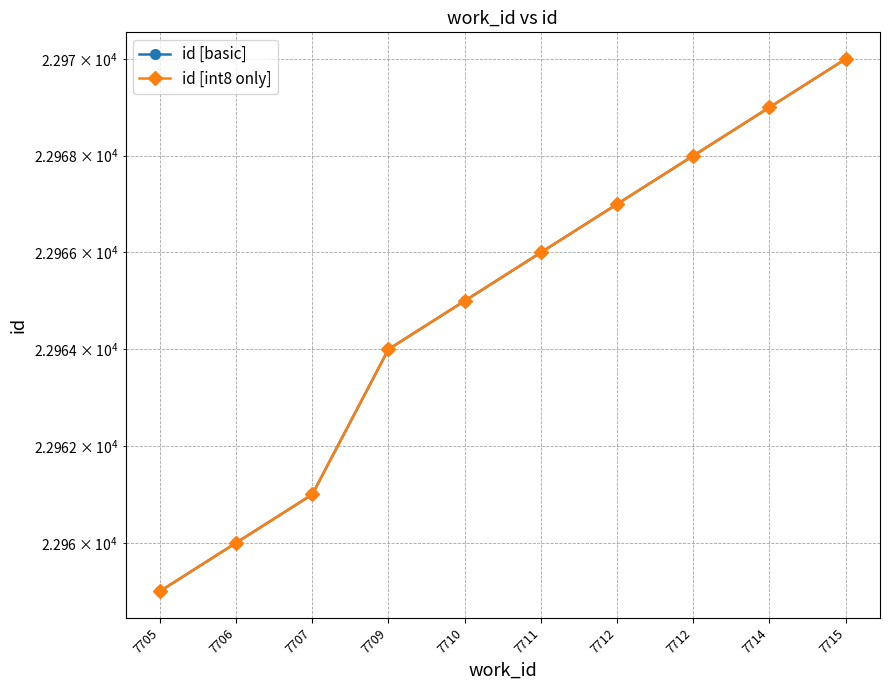

Reading left to right, transcribe all the data shown in this chart.

id [basic]: 22959	22960	22961	22964	22965	22966	22967	22968	22969	22970
id [int8 only]: 22959	22960	22961	22964	22965	22966	22967	22968	22969	22970